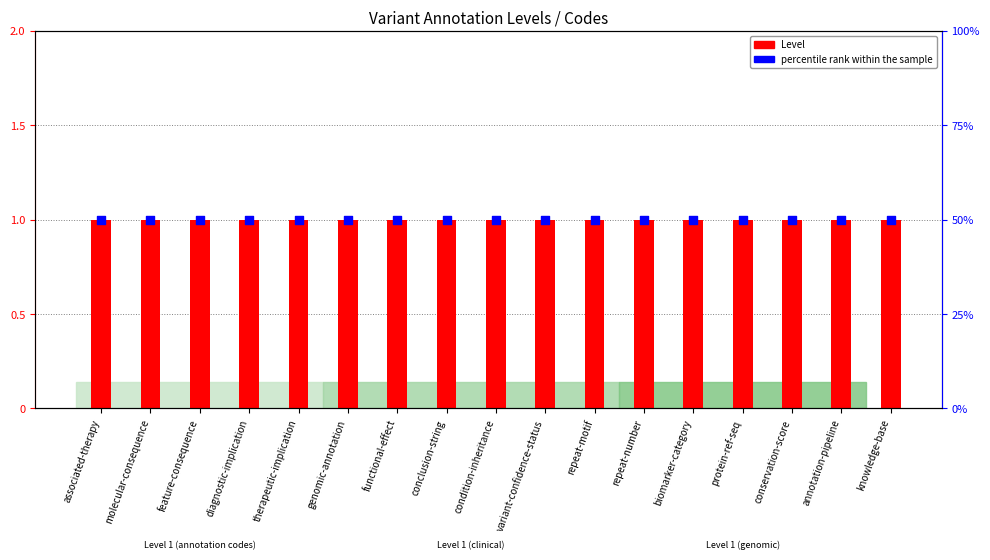

What are all the series names shown in the legend?

Level, percentile rank within the sample